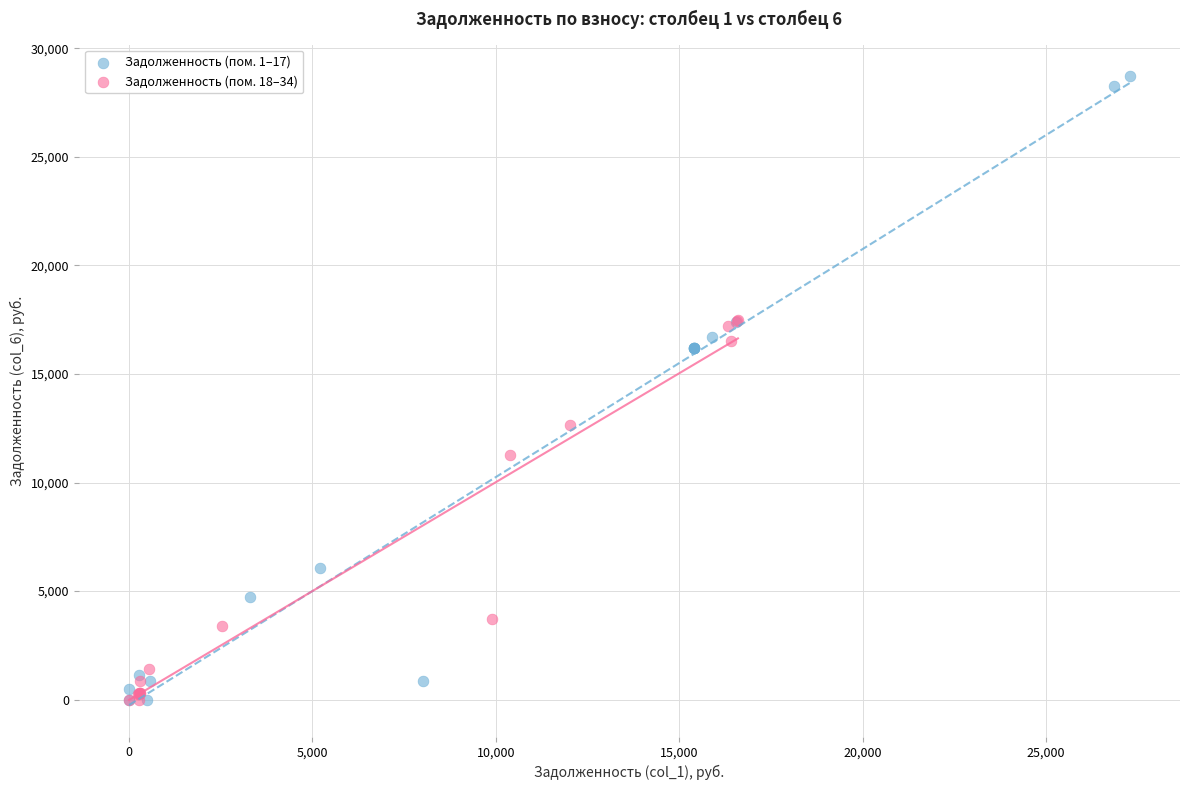

Which series has the largest Y range (max minus min)?

Задолженность (пом. 1–17)